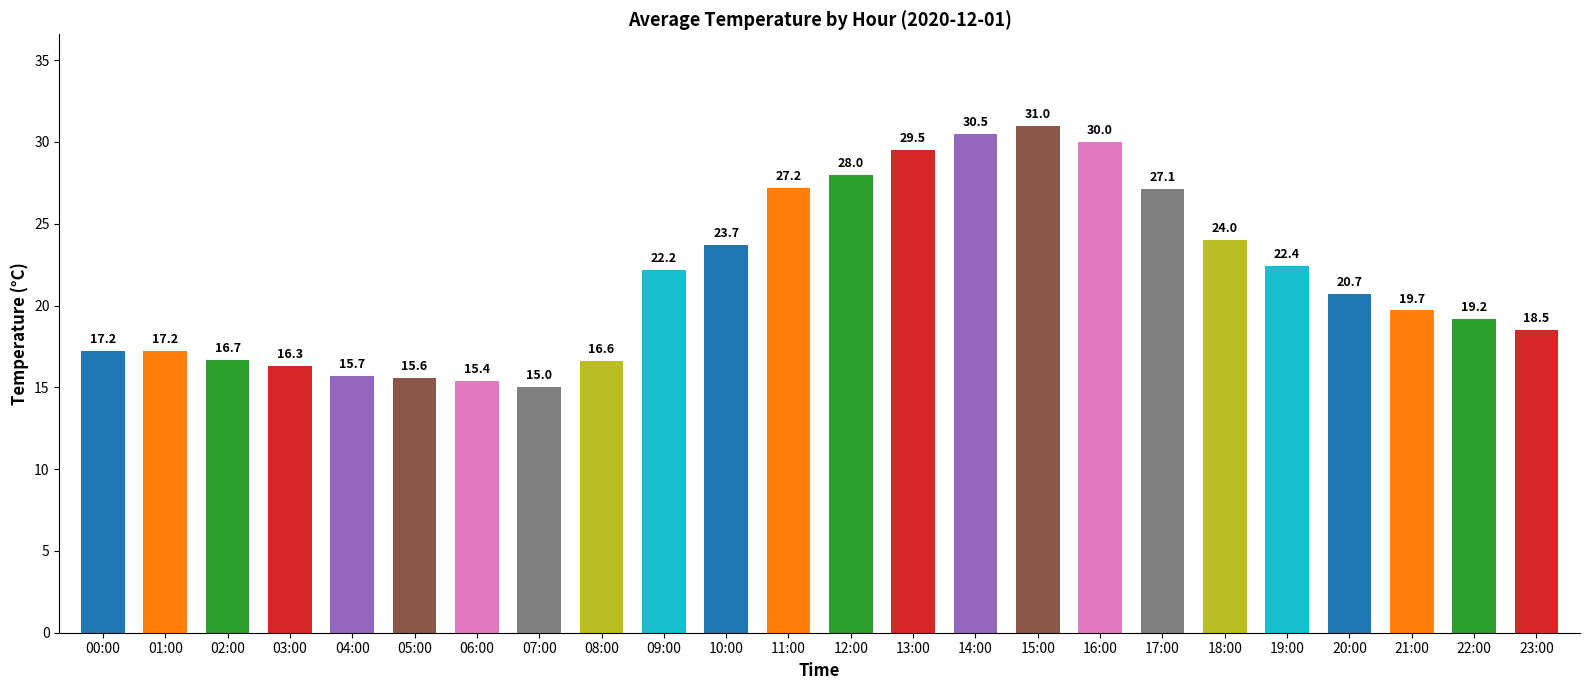

What is the minimum value shown in the chart?

15.0